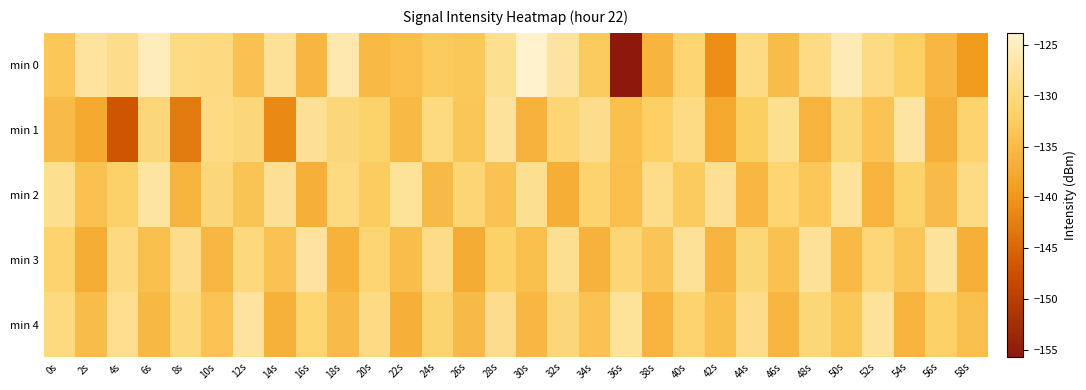

At which category does the chart reach its peak across all series?

30s